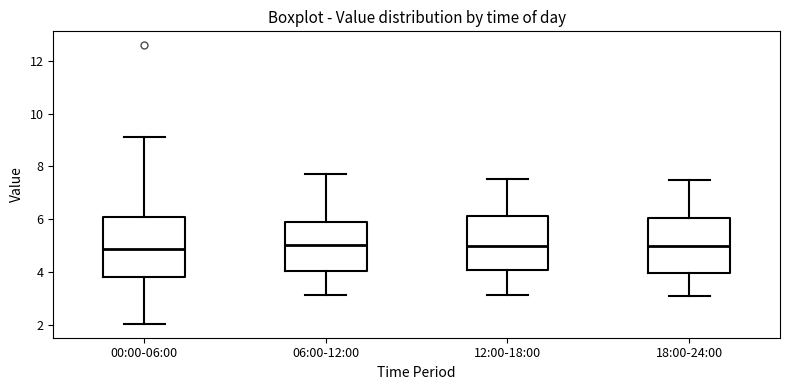

Reading left to right, transcribe this box plot: for each box, give where its median line is, the range the box spans, and where its two whiskers end, as read against the y-axis. The values are not printed on the chart, so give them approximately, as read against the axis.

00:00-06:00: median 4.8, box 3.8 to 6.0, whiskers 2.0 to 9.2
06:00-12:00: median 5.0, box 4.0 to 6.0, whiskers 3.2 to 7.8
12:00-18:00: median 5.0, box 4.0 to 6.2, whiskers 3.2 to 7.6
18:00-24:00: median 5.0, box 4.0 to 6.0, whiskers 3.2 to 7.6